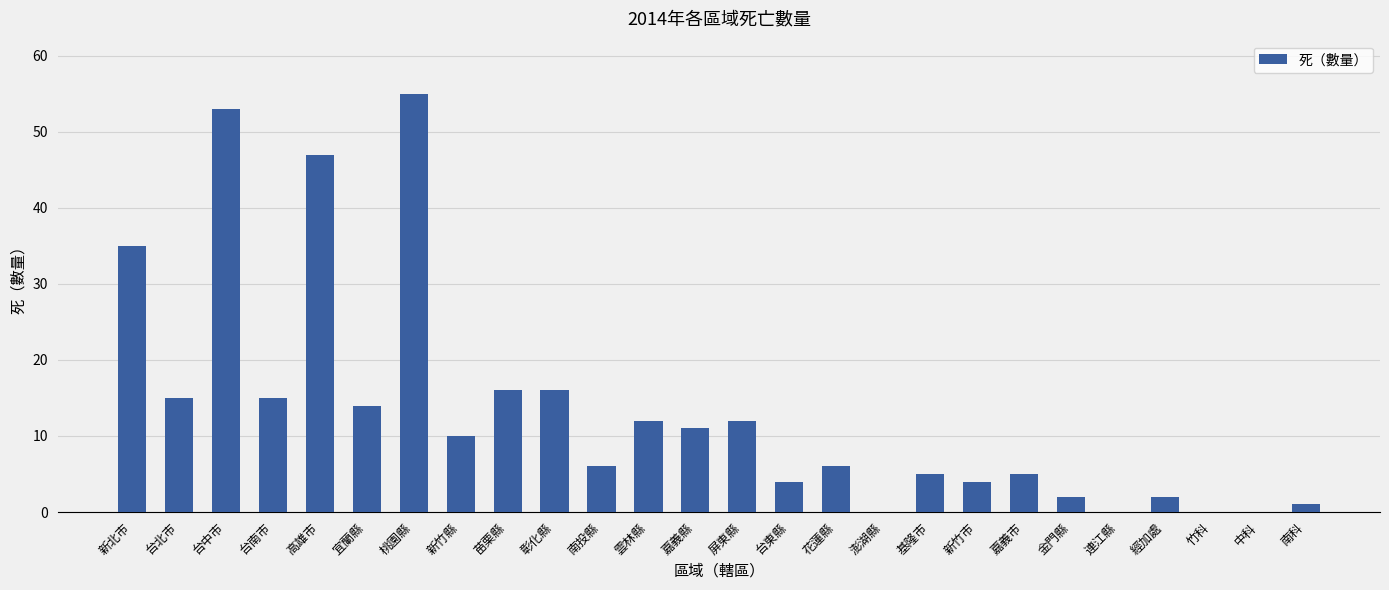

What is the sum of all values?

346